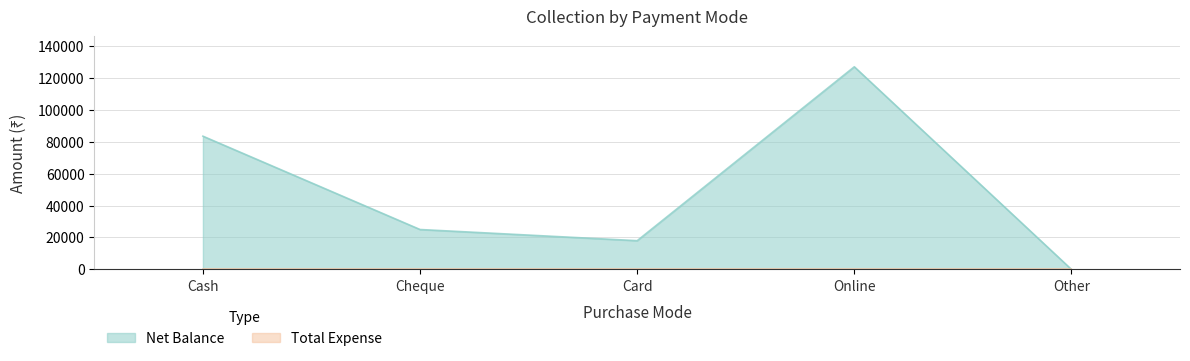

The value at Cheque is 42903. True or false?

False